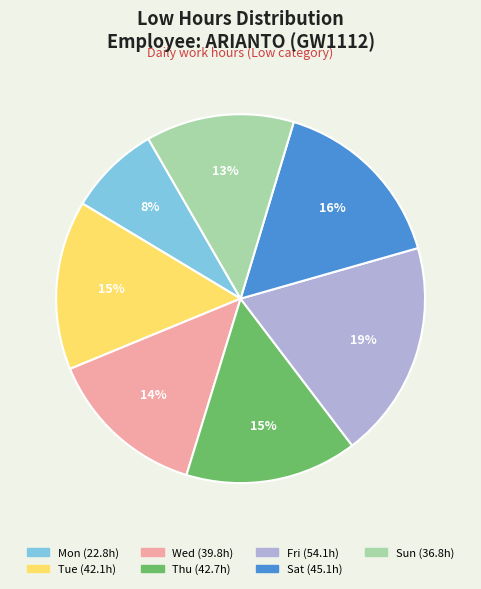

Is there a majority slice in this chart?

No